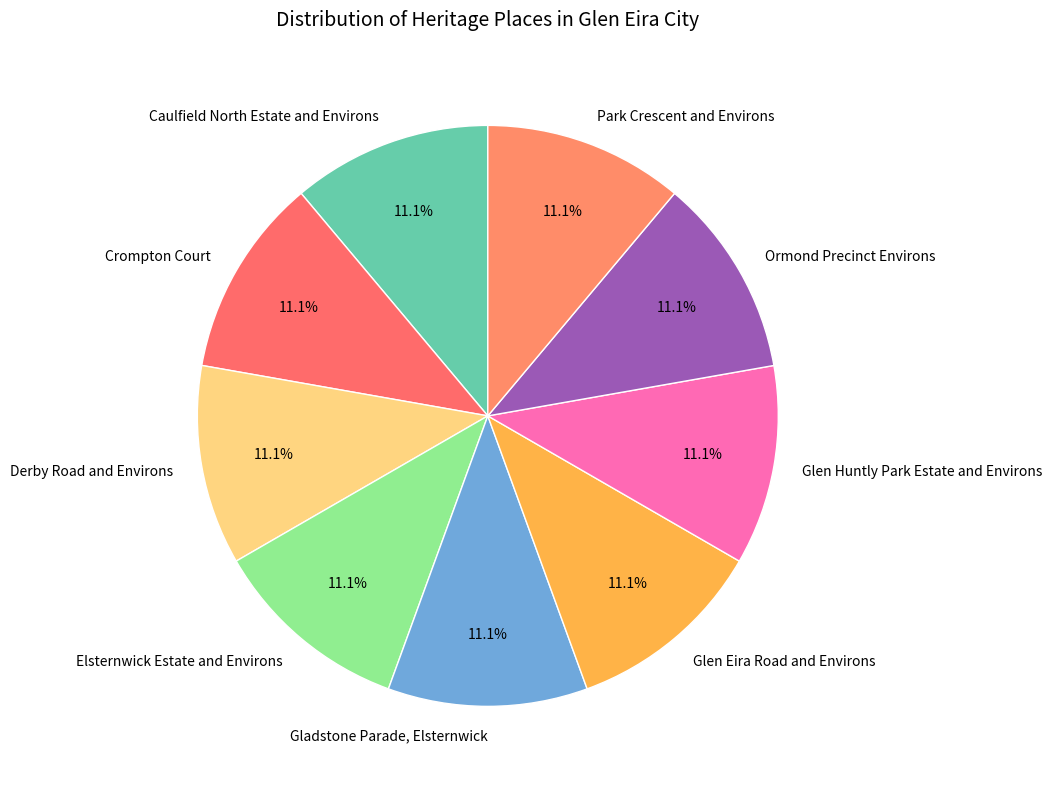

Is it true that Elsternwick Estate and Environs is 11% of the pie?

True